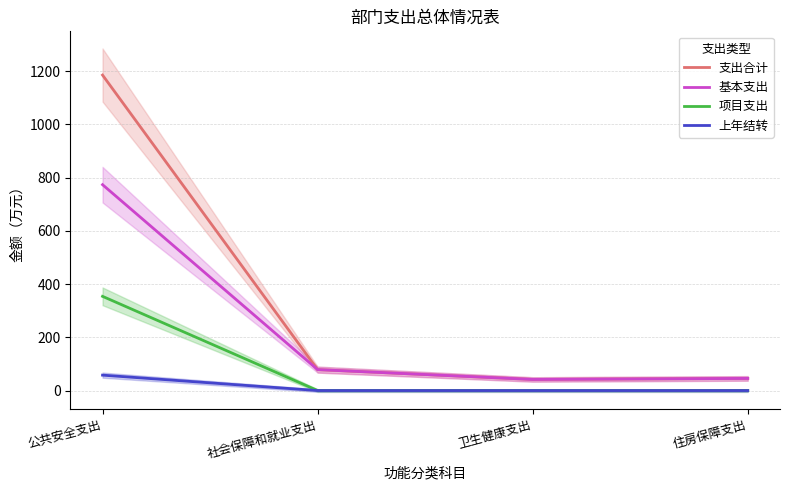

What position from the right is 社会保障和就业支出?

3